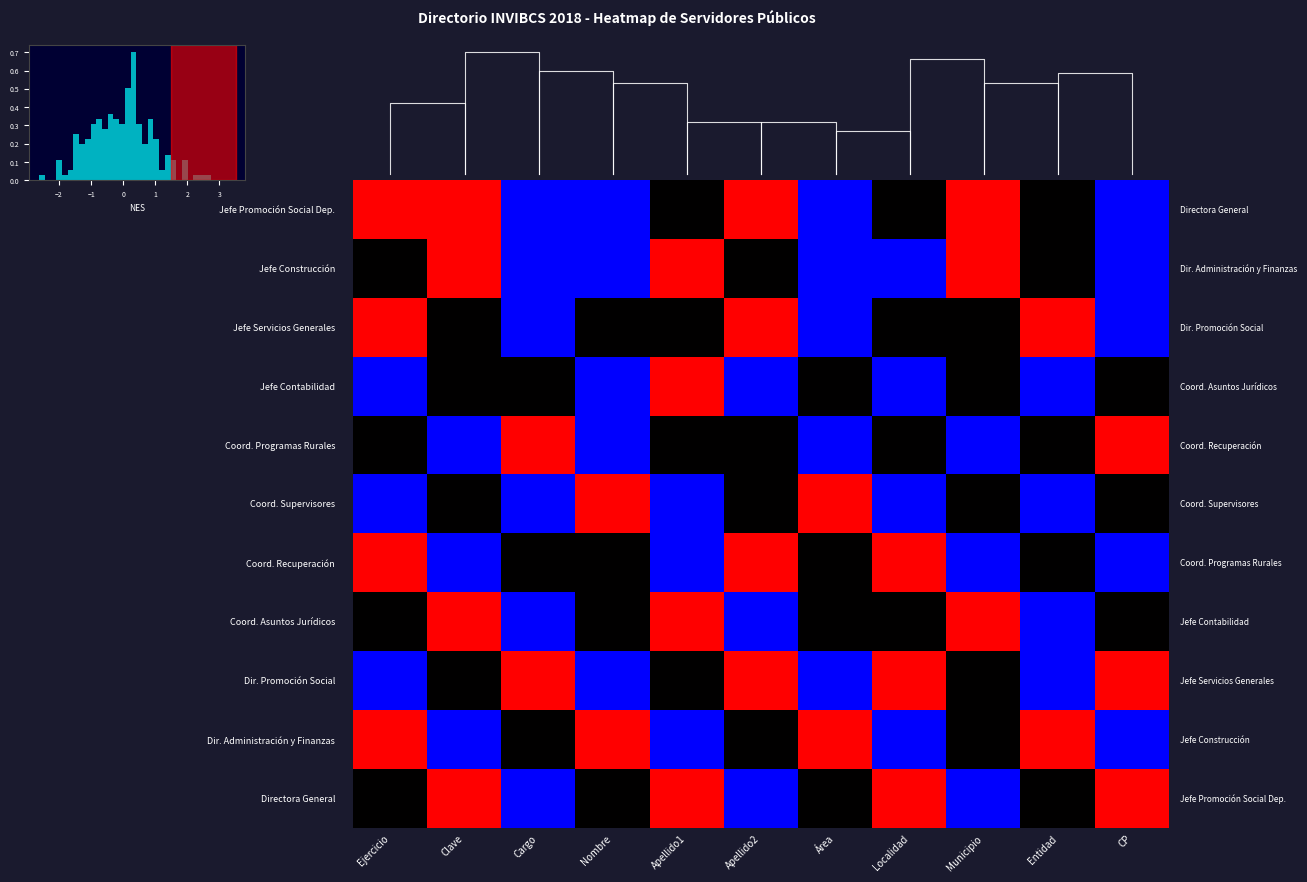

How many categories are shown in the chart?

11